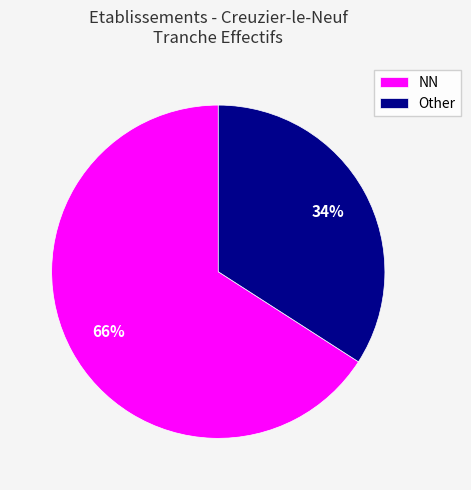

What percentage is the Other slice, to the nearest percent?

34%